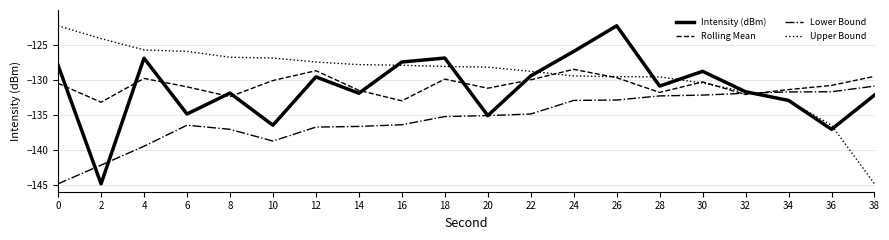

How many lines are shown in the chart?

4